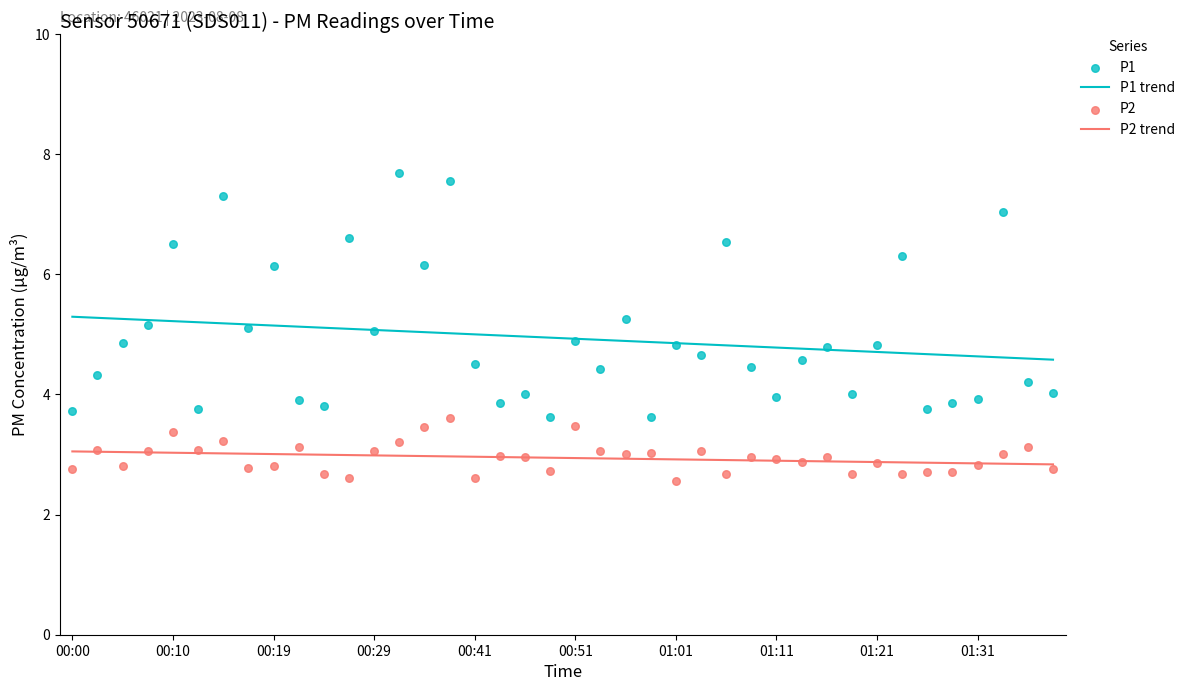

Which series reaches the minimum Y coordinate?

P2